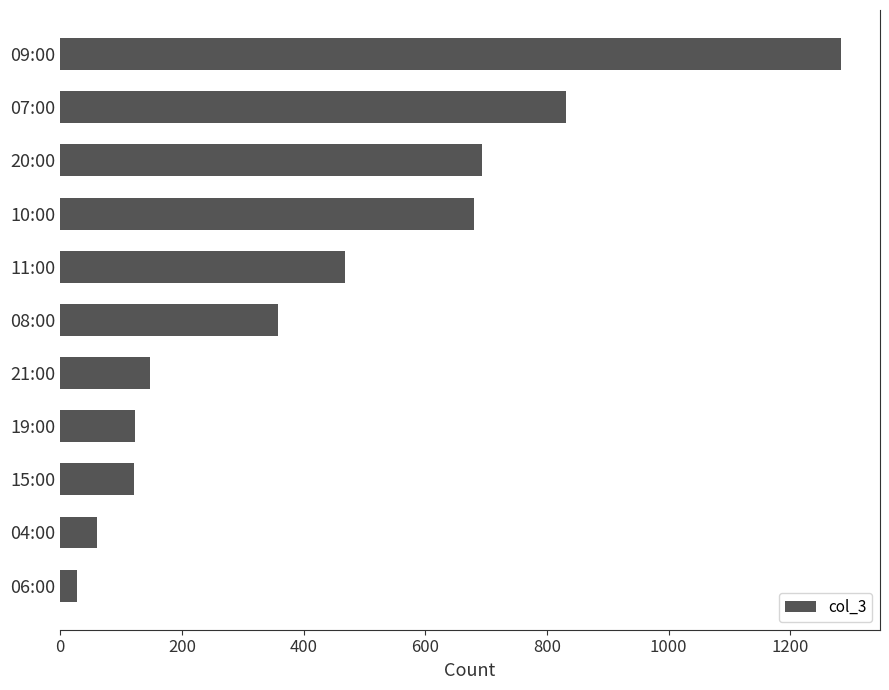

Which label corresponds to the smallest value in the chart?

06:00